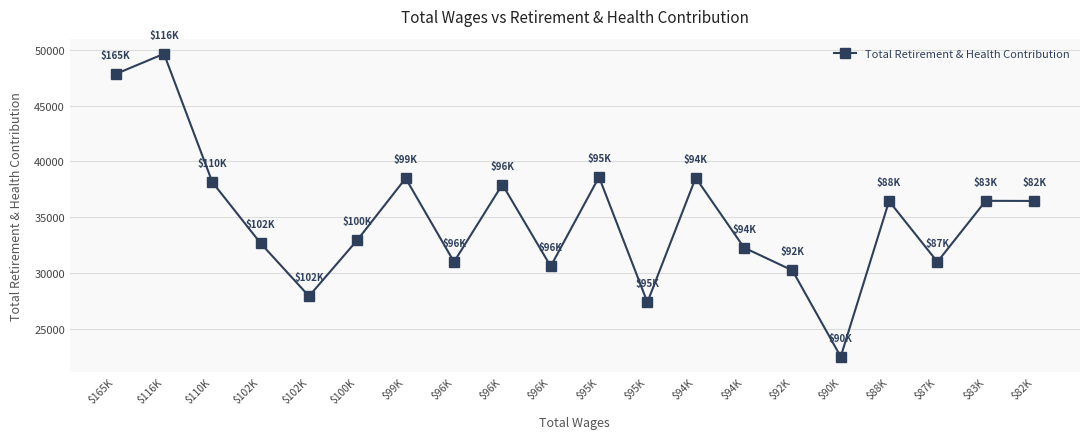

Does the chart have visible grid lines?

Yes